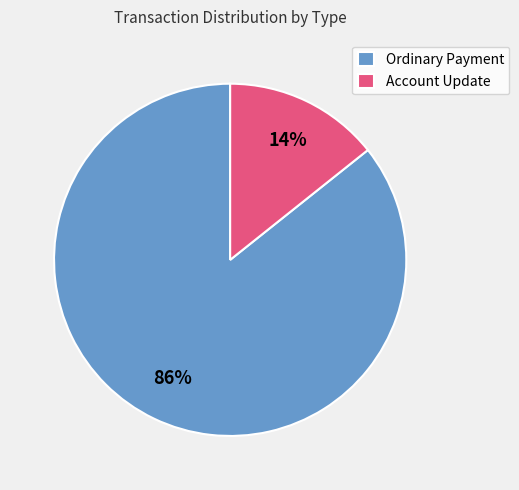

To the nearest percent, what is the combined percentage of Account Update and Ordinary Payment?

100%